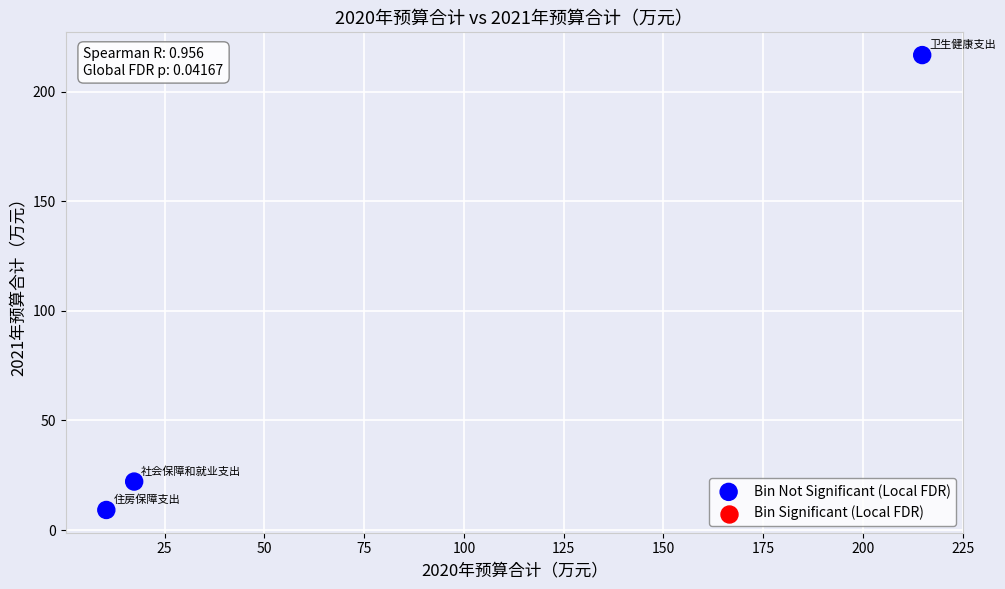

What is the average X value?

80.9